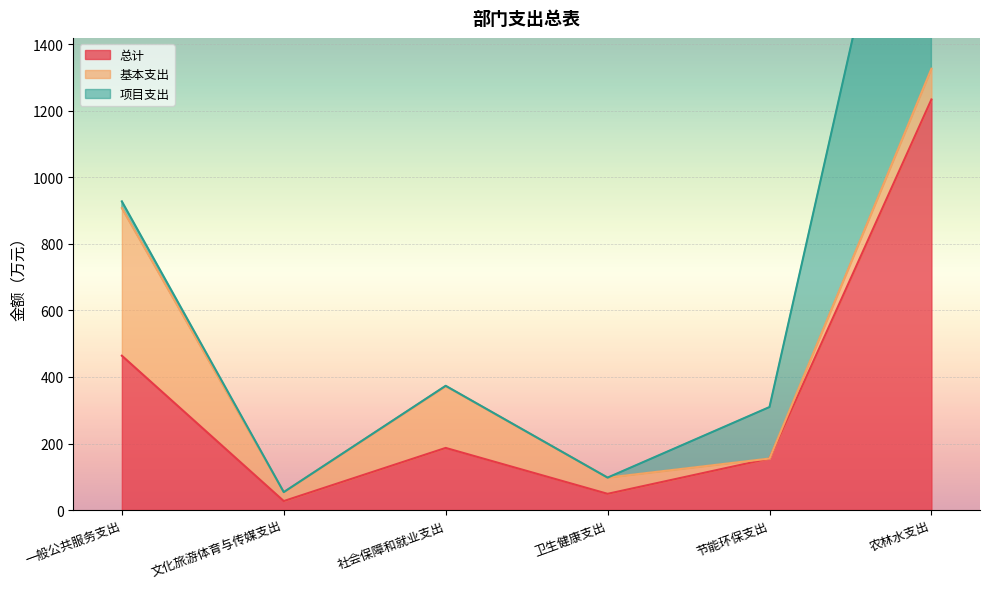

What is the label of the 6th point from the left?

农林水支出